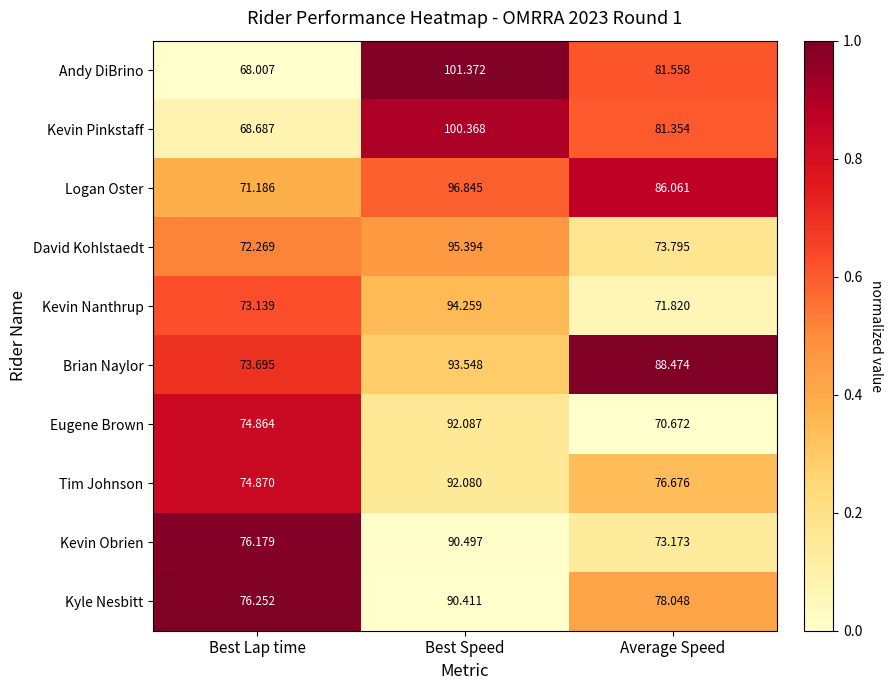

How many data points does each series have?

3